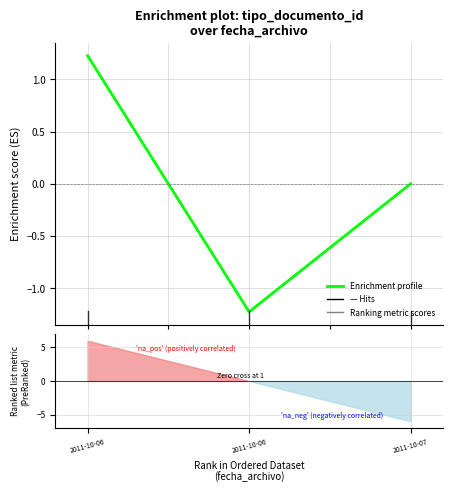

List the labels in order of value, smallest first.

2011-10-06, 2011-10-07, 2011-10-06